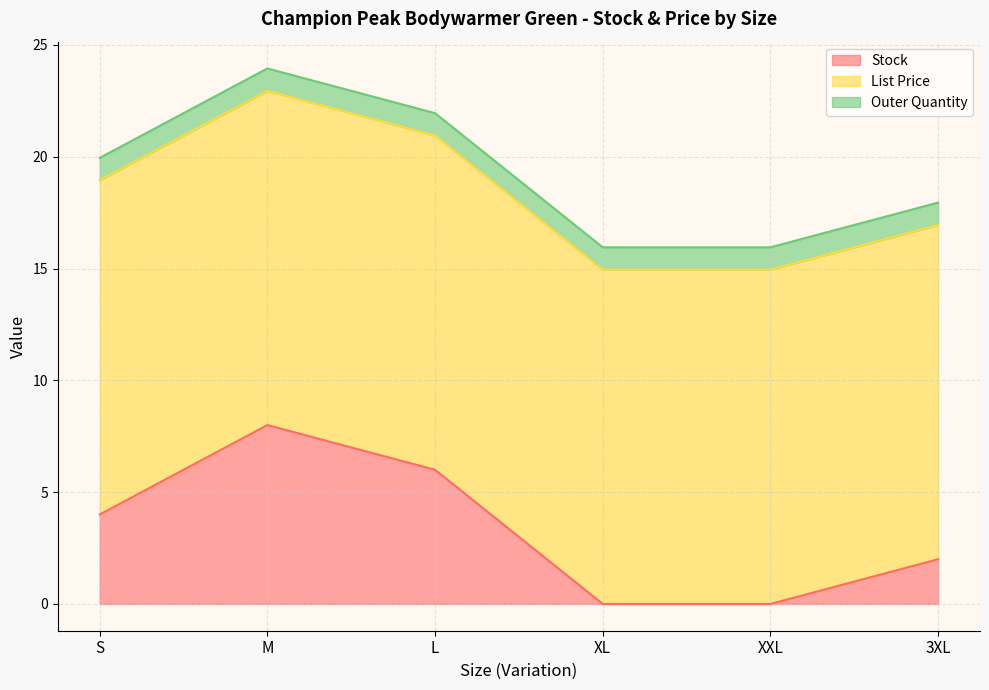

What are all the series names shown in the legend?

Stock, List Price, Outer Quantity